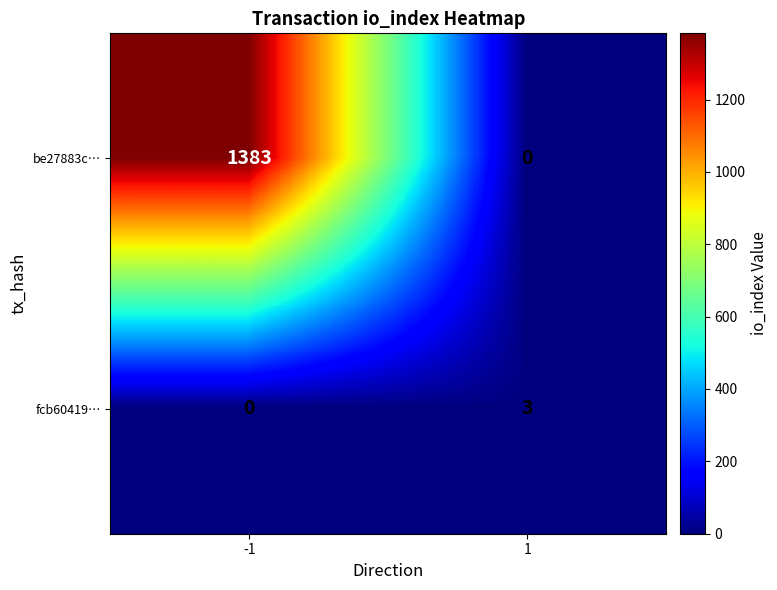

Rank the series by their maximum value, from highest to lowest.

be27883c…, fcb60419…